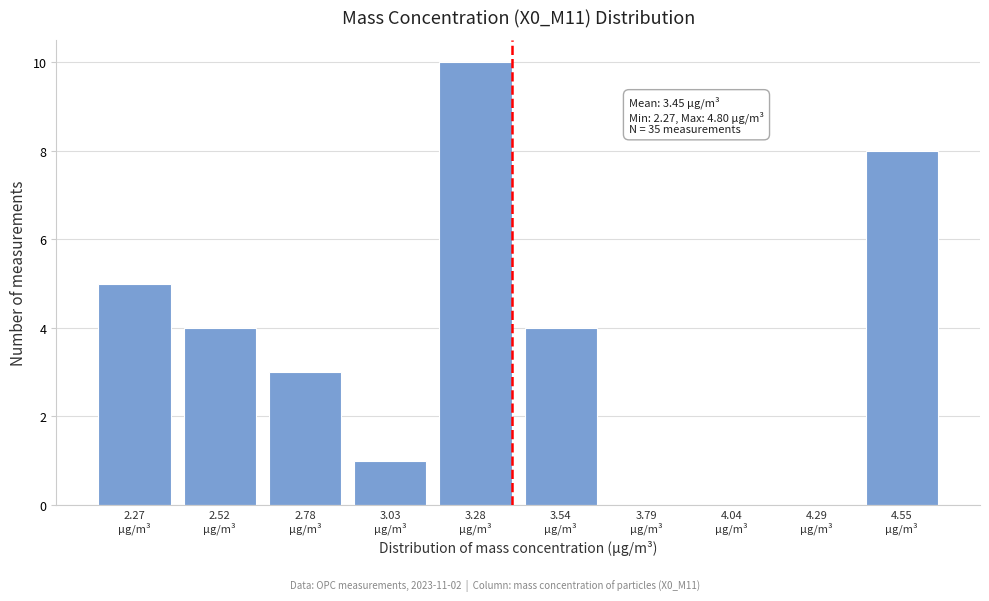

What is the greatest value displayed?

10